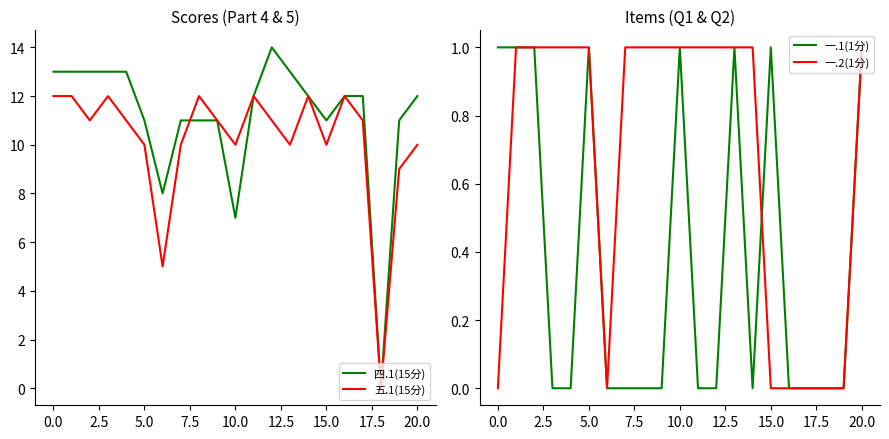

Reading left to right, list all the values displayed in this chart.

四.1(15分): 13	13	13	13	13	11	8	11	11	11	7	12	14	13	12	11	12	12	0	11	12
五.1(15分): 12	12	11	12	11	10	5	10	12	11	10	12	11	10	12	10	12	11	0	9	10
一.1(1分): 1	1	1	0	0	1	0	0	0	0	1	0	0	1	0	1	0	0	0	0	1
一.2(1分): 0	1	1	1	1	1	0	1	1	1	1	1	1	1	1	0	0	0	0	0	1